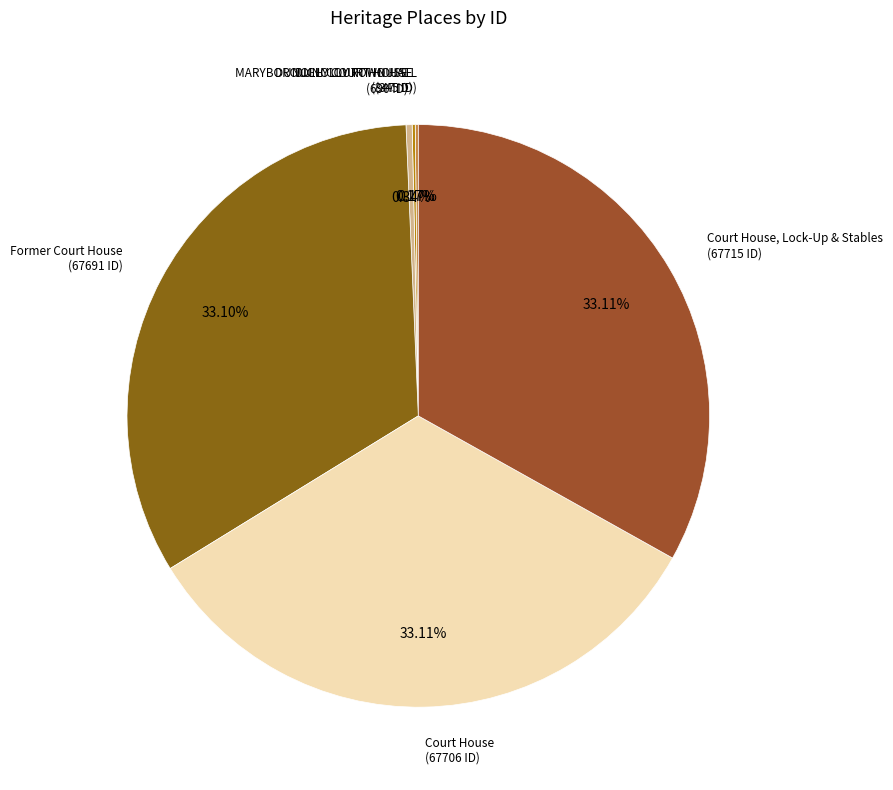

What is the smallest slice in the pie chart?

DUNOLLY TOWN HALL